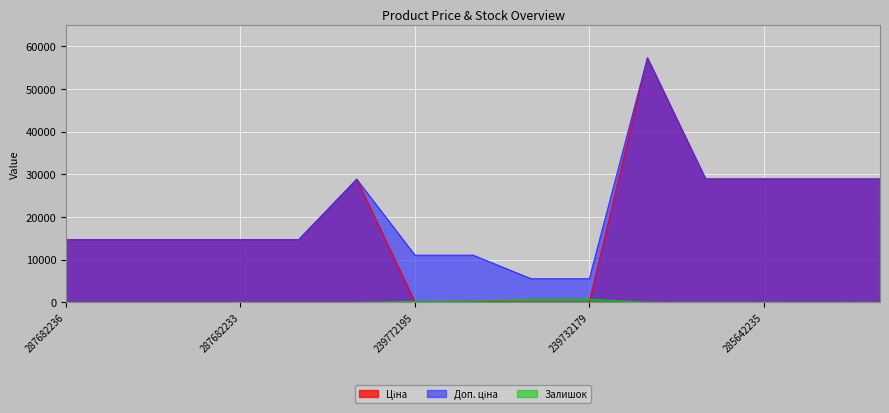

What are all the series names shown in the legend?

Ціна, Доп. ціна, Залишок